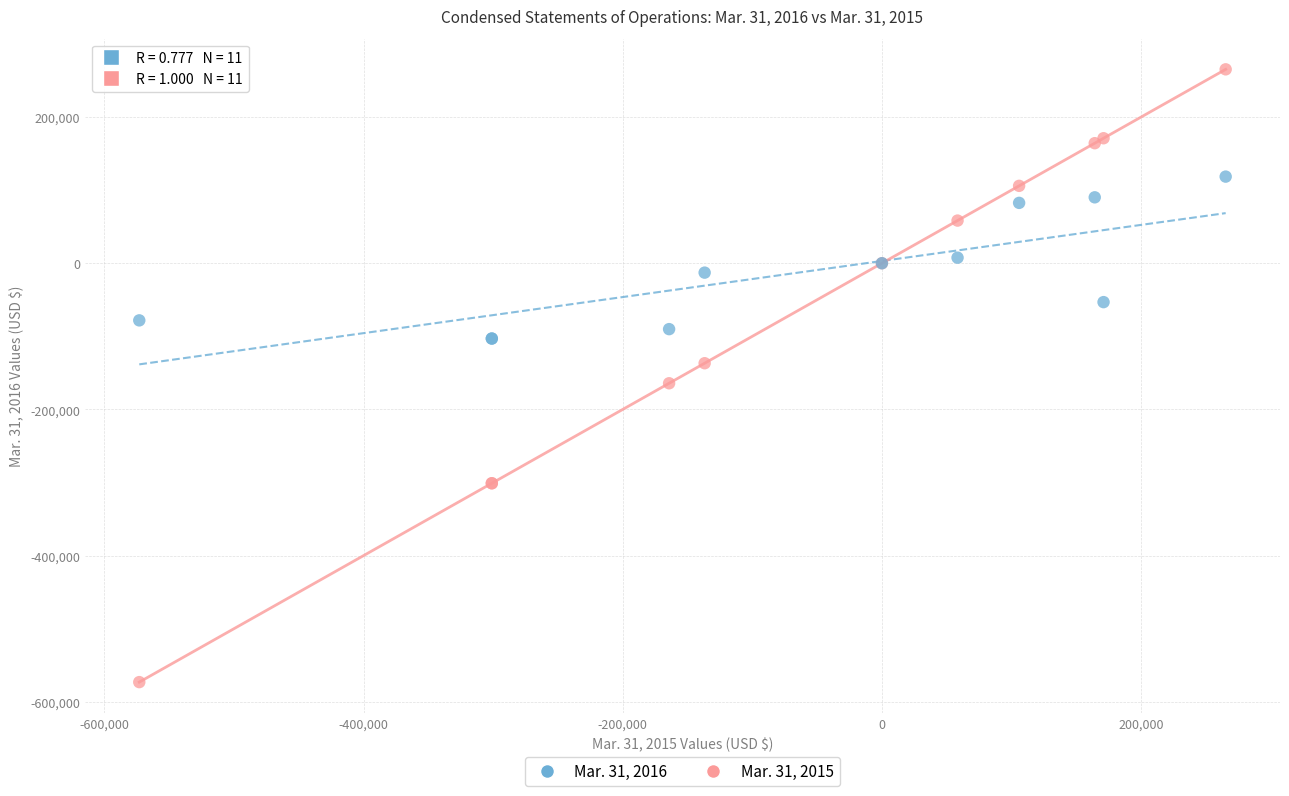

Which series has the largest Y range (max minus min)?

Mar. 31, 2015